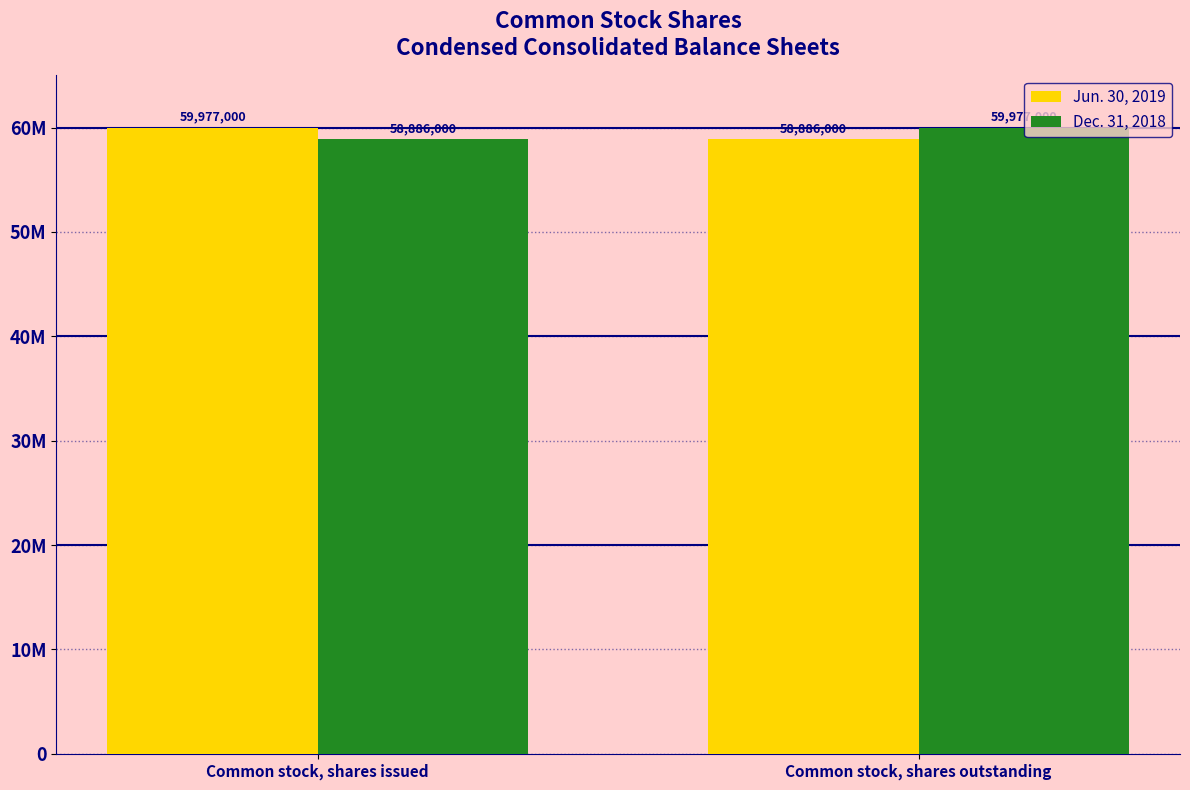

Which series has the largest total across all categories?

Jun. 30, 2019